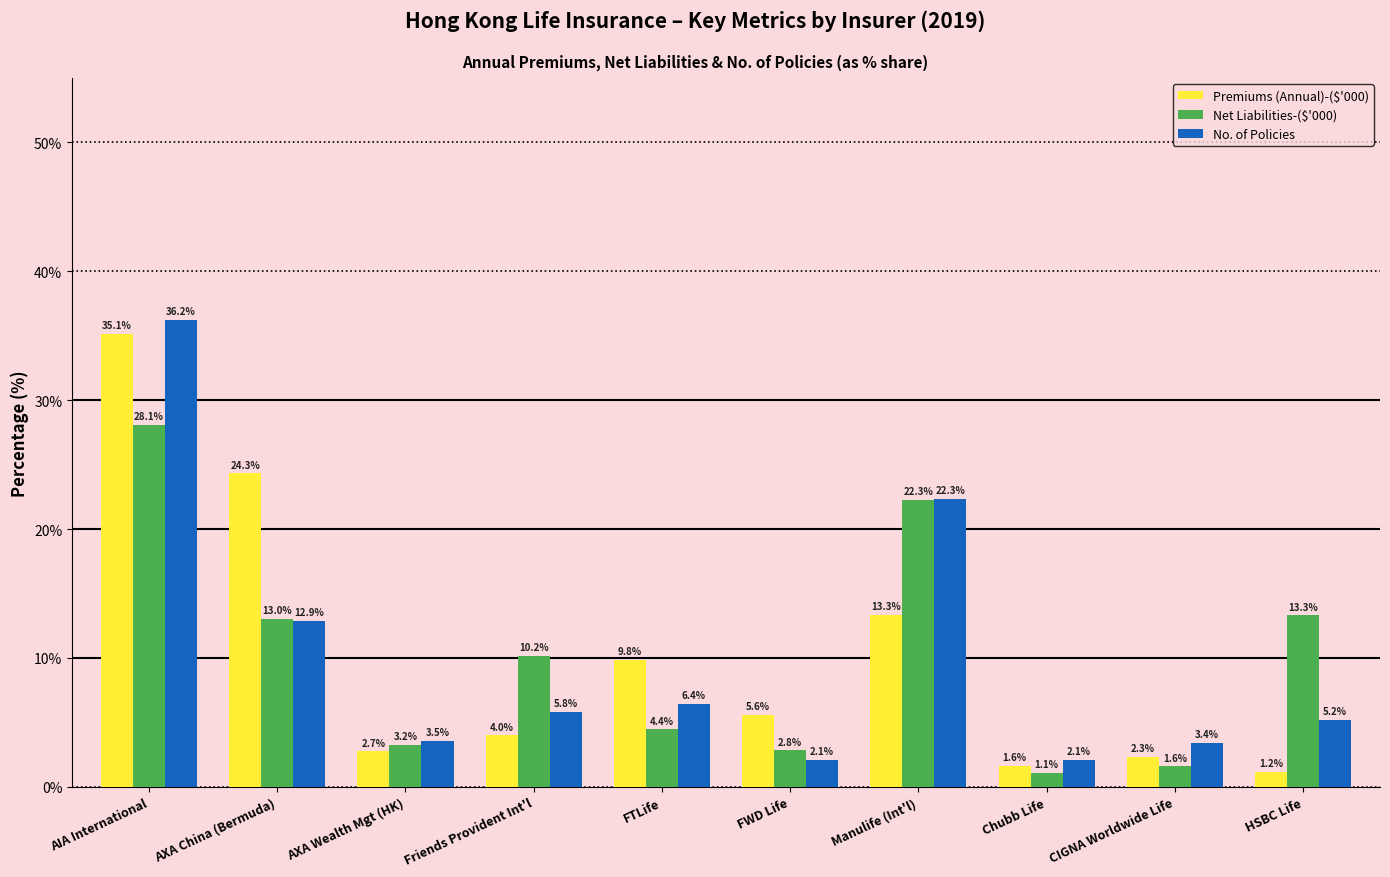

What is the highest value of the Net Liabilities-($'000) series?

28.1